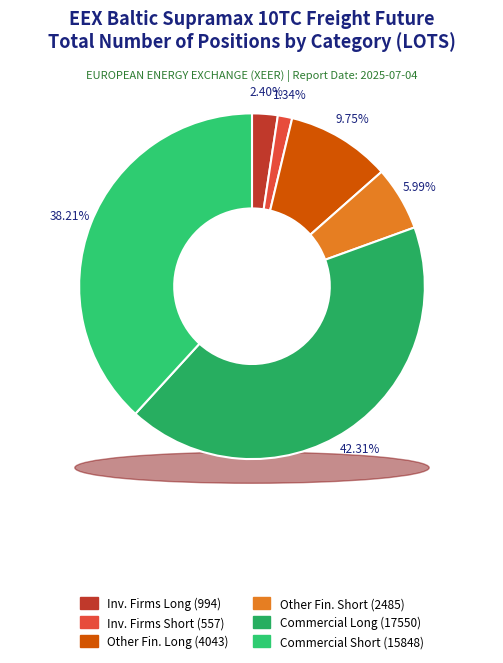

Which category has the smallest portion of the pie?

Investment Firms or credit institutions (Short)